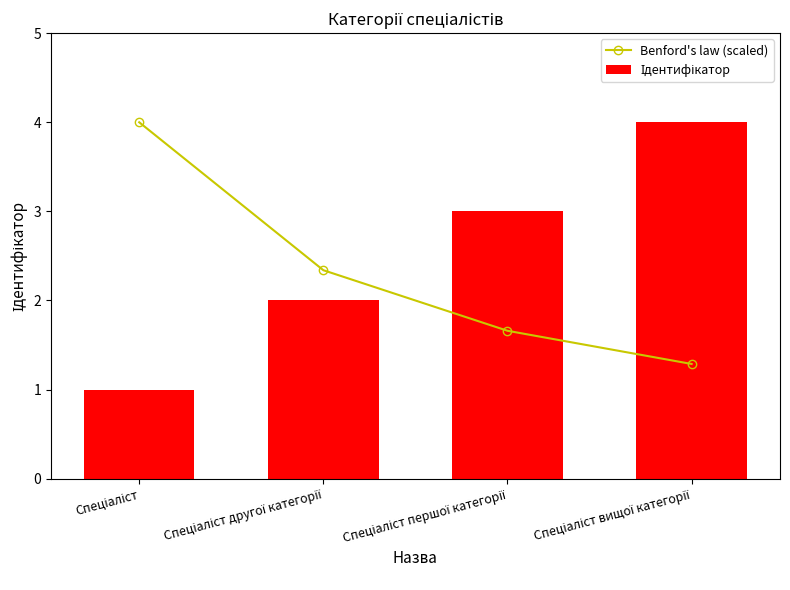

Where is Benford's law (scaled) nearest to the value 2?

Спеціаліст другої категорії